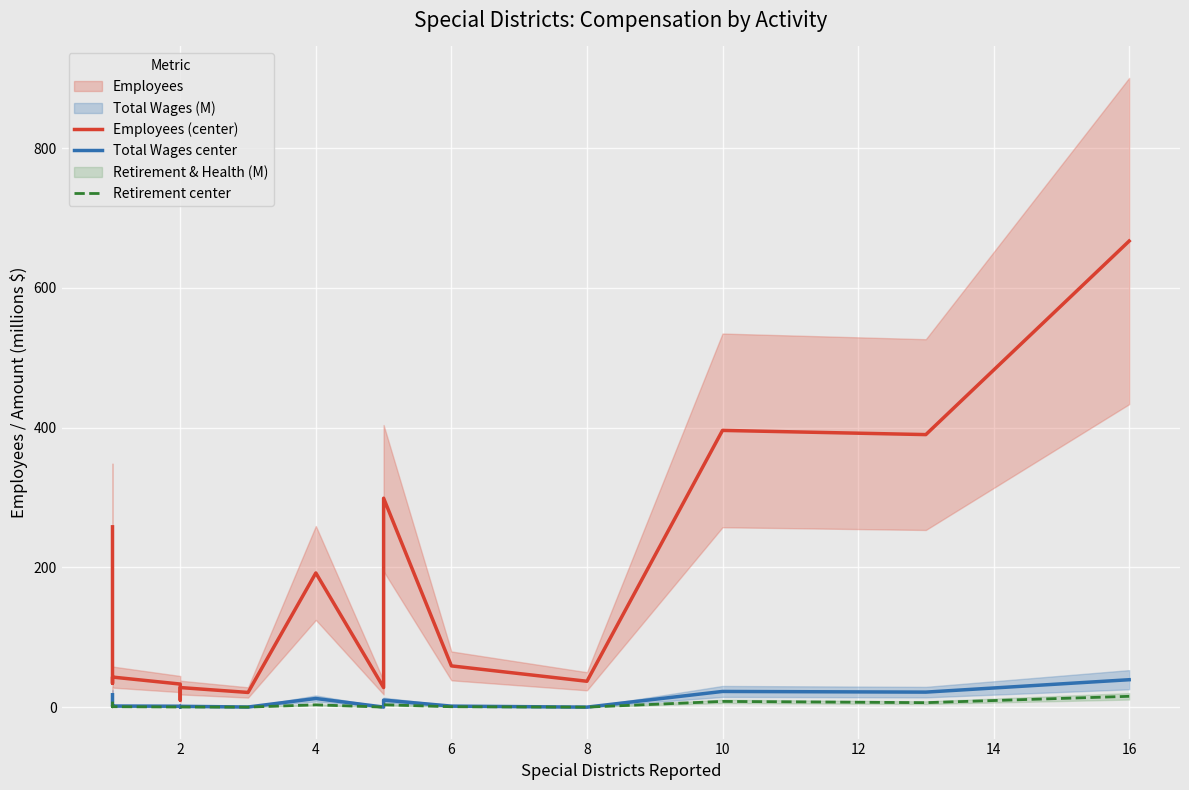

True or false: Total Wages center and Retirement center cross at least once.

False